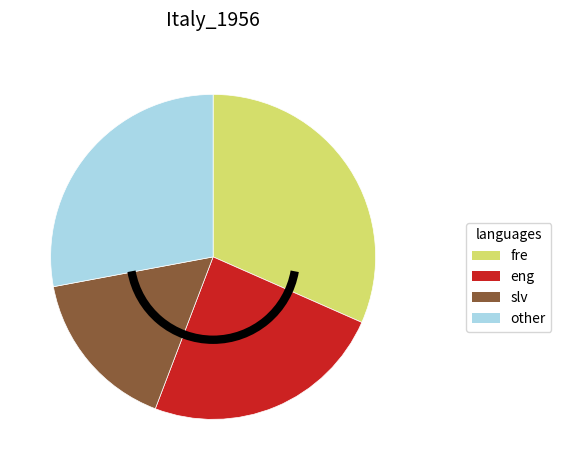

Is it true that eng is 15% of the pie?

False